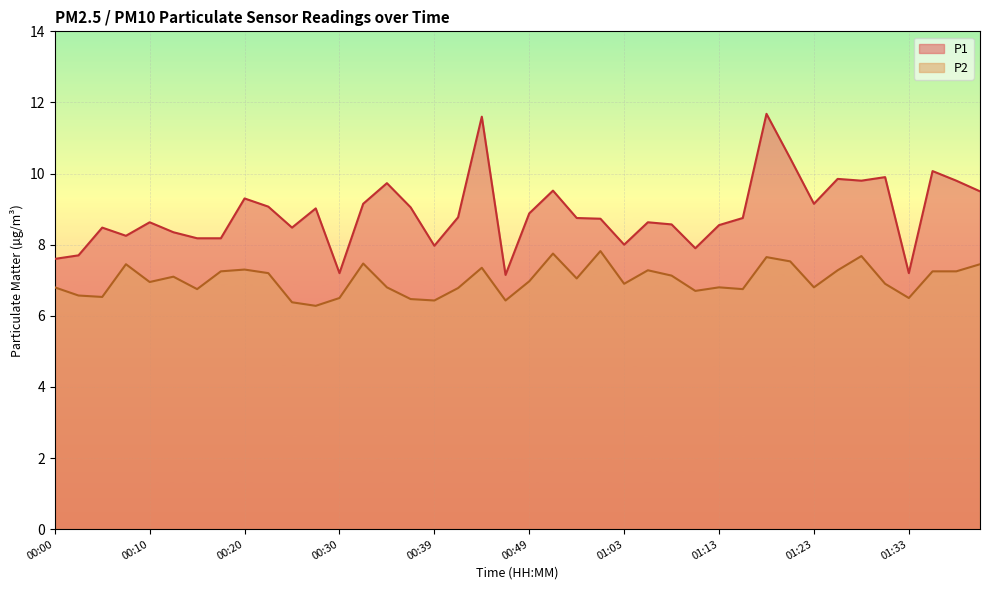

True or false: P2 has a value of 4.7 at 01:31.

False